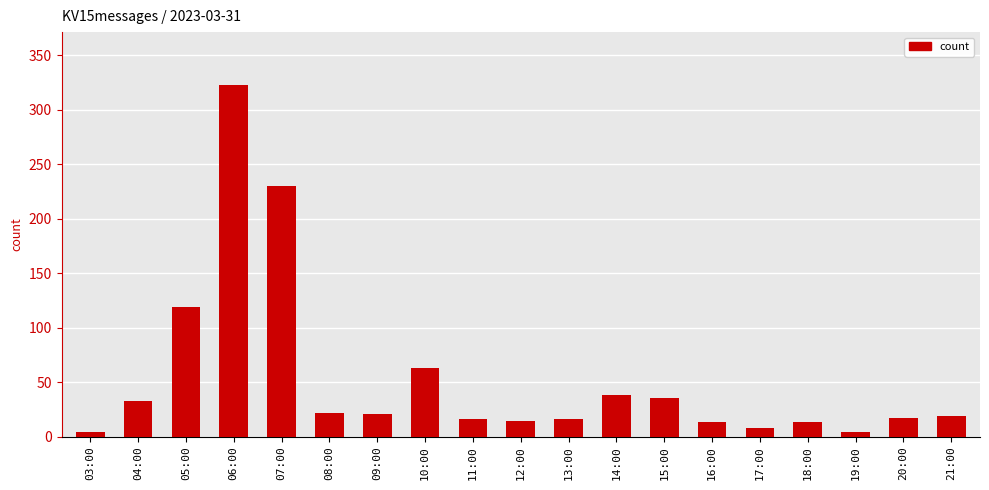

Is it true that the value at 08:00 is 22?

True